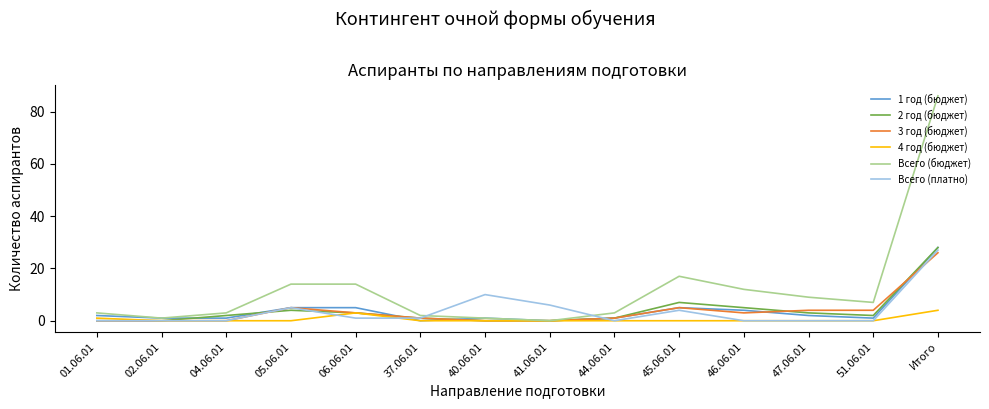

Which series has the largest total across all categories?

Всего (бюджет)